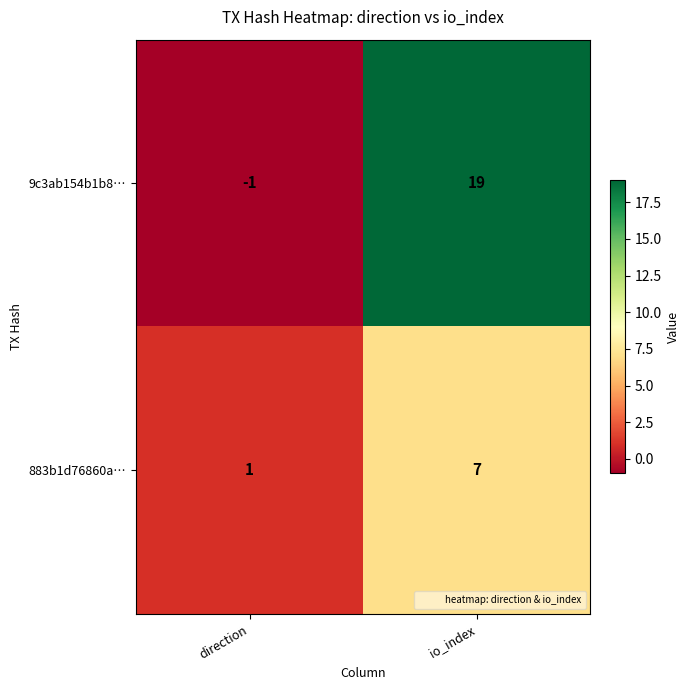

True or false: 883b1d76860a… has a value of 7 at io_index.

True